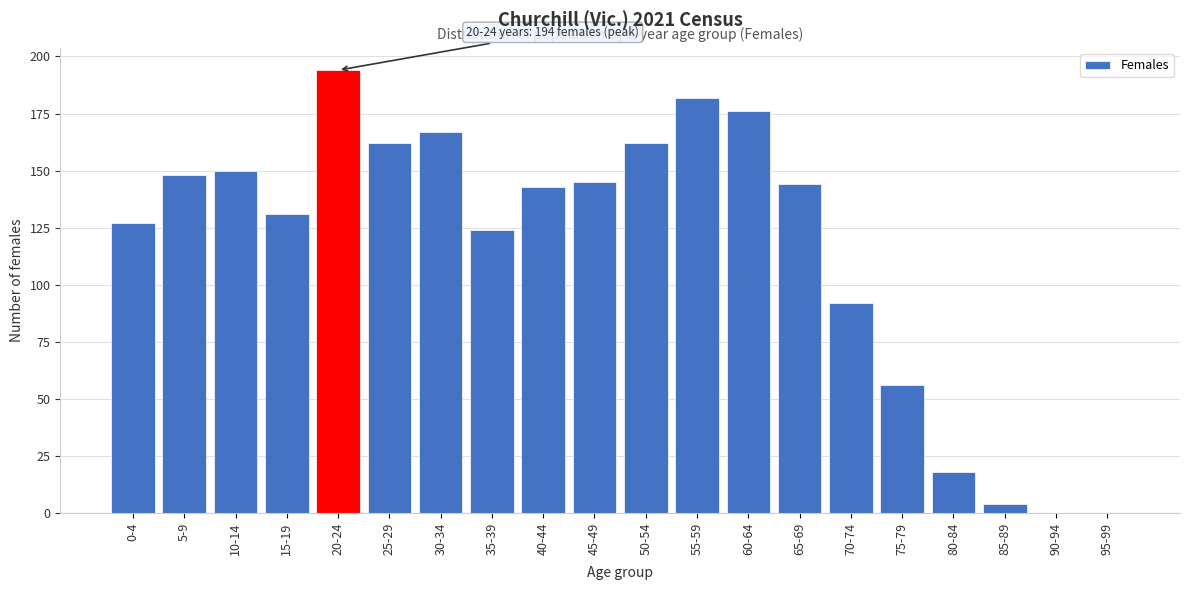

Reading right to left, transcribe all the data shown in this chart.

95-99=0	90-94=0	85-89=4	80-84=18	75-79=56	70-74=92	65-69=144	60-64=176	55-59=182	50-54=162	45-49=145	40-44=143	35-39=124	30-34=167	25-29=162	20-24=194	15-19=131	10-14=150	5-9=148	0-4=127